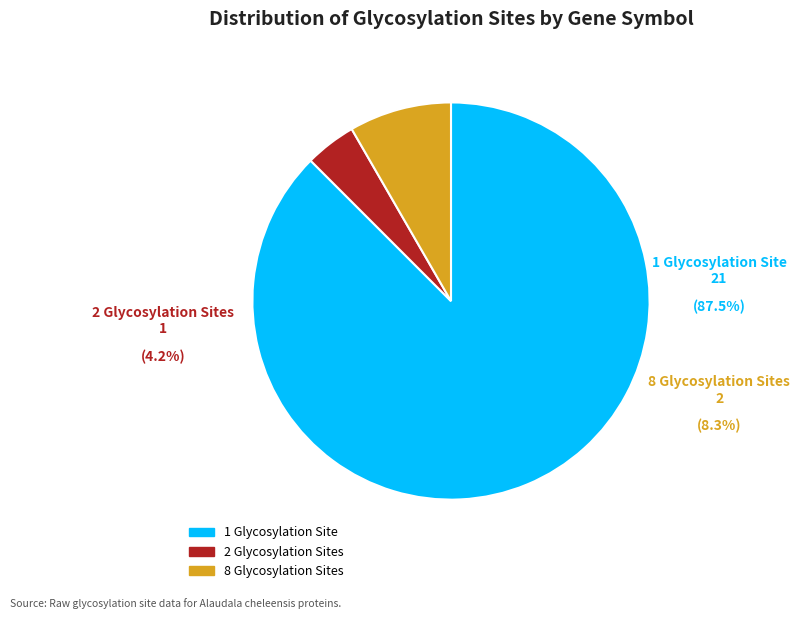

The Fgfr2 slice represents 10% of the pie. True or false?

False